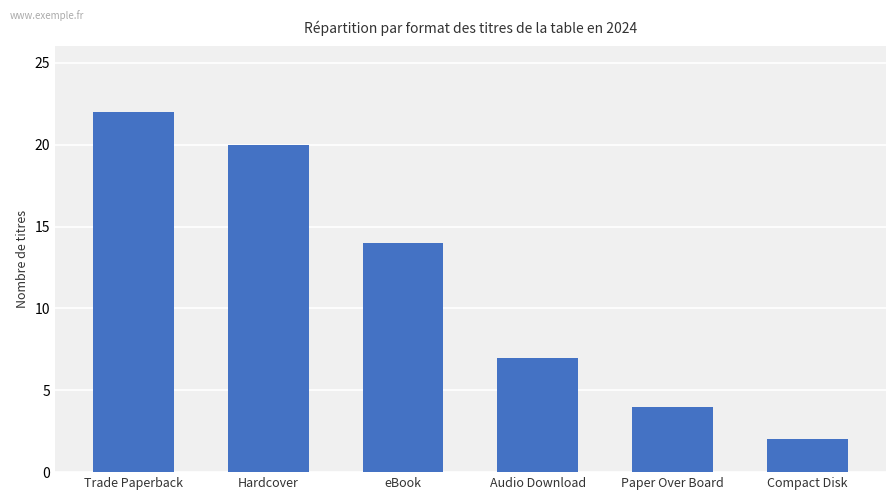

What is the label of the 6th bar from the left?

Compact Disk